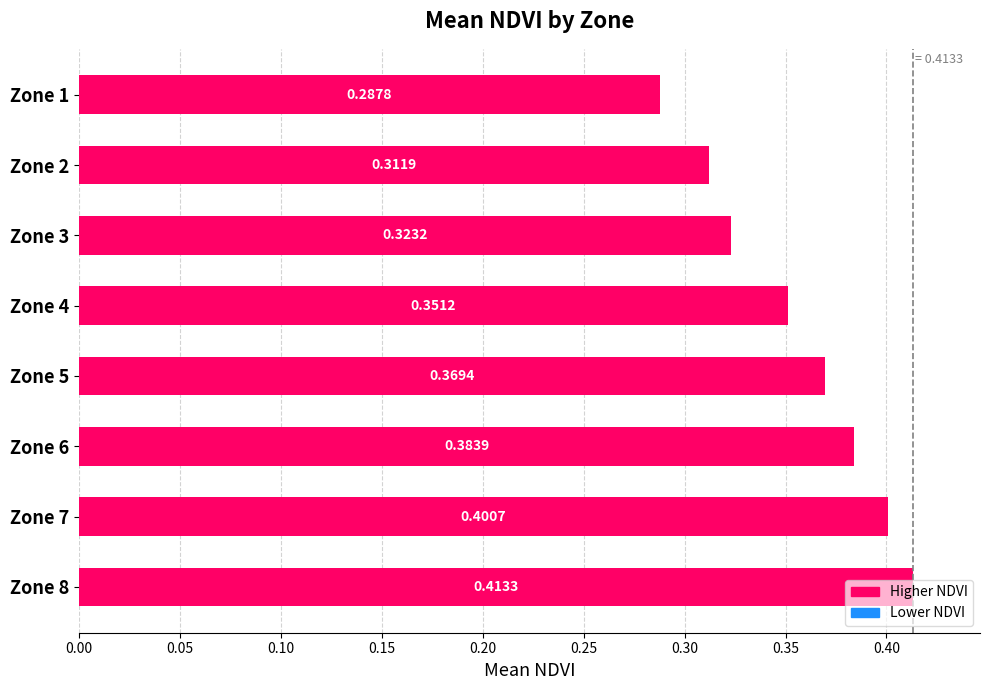

Between Zone 5 and Zone 1, which is larger?

Zone 5